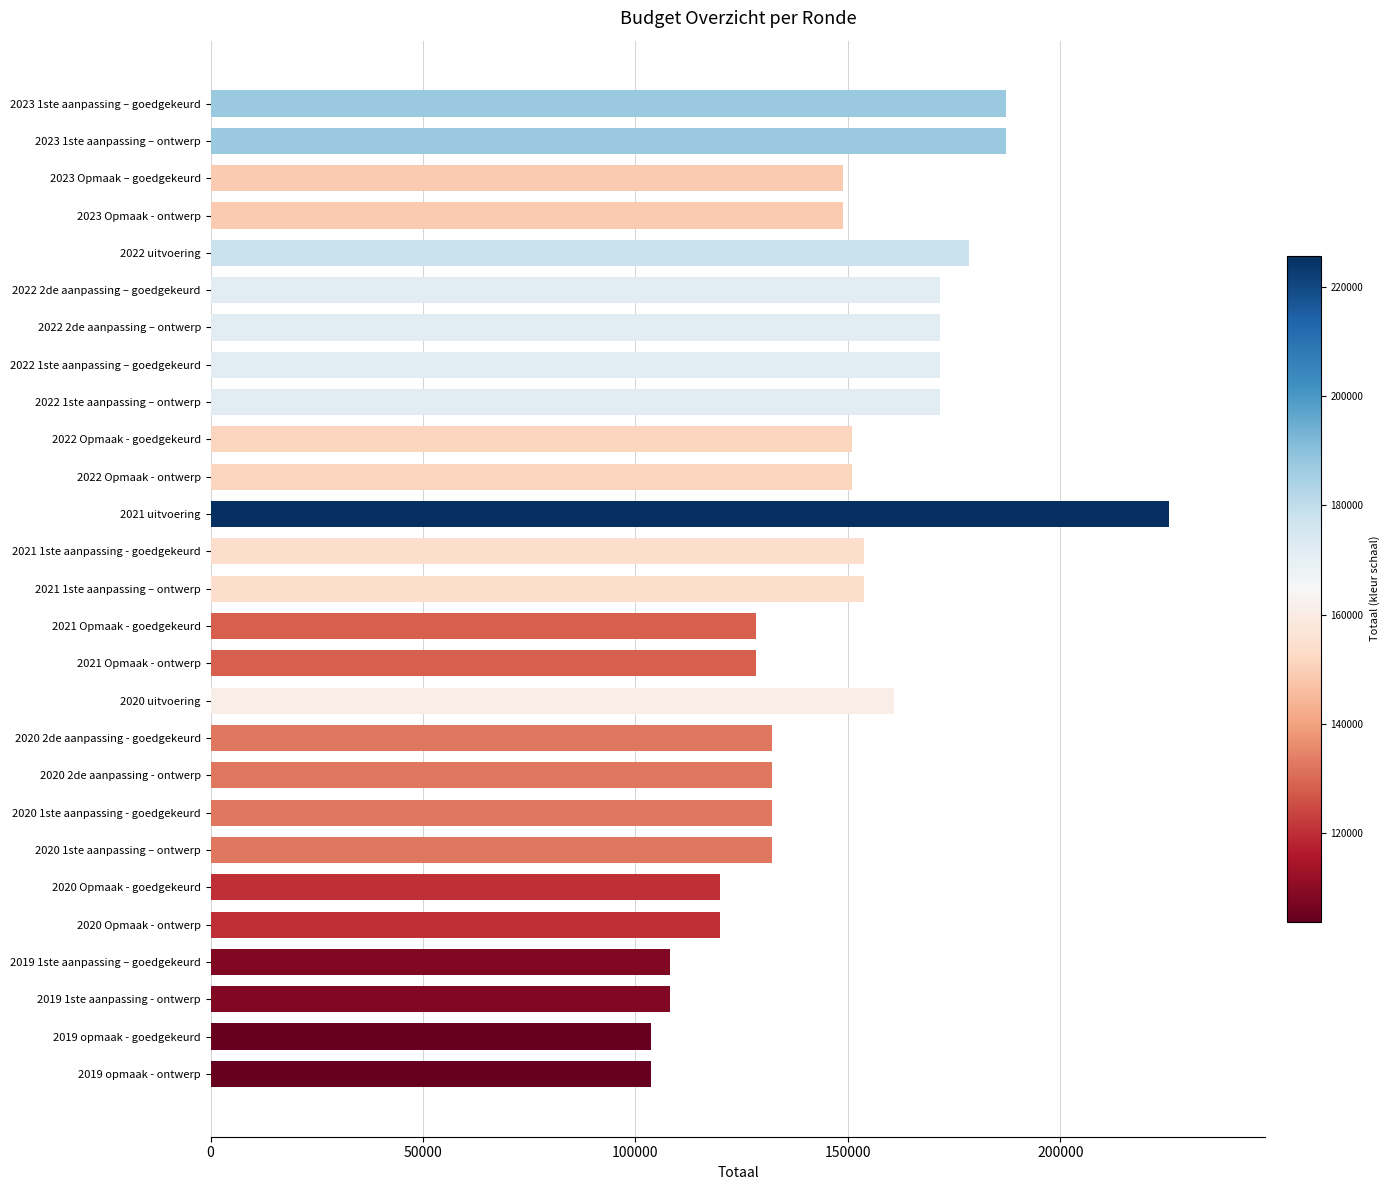

What is the label of the 26th bar from the bottom?

2023 1ste aanpassing – ontwerp